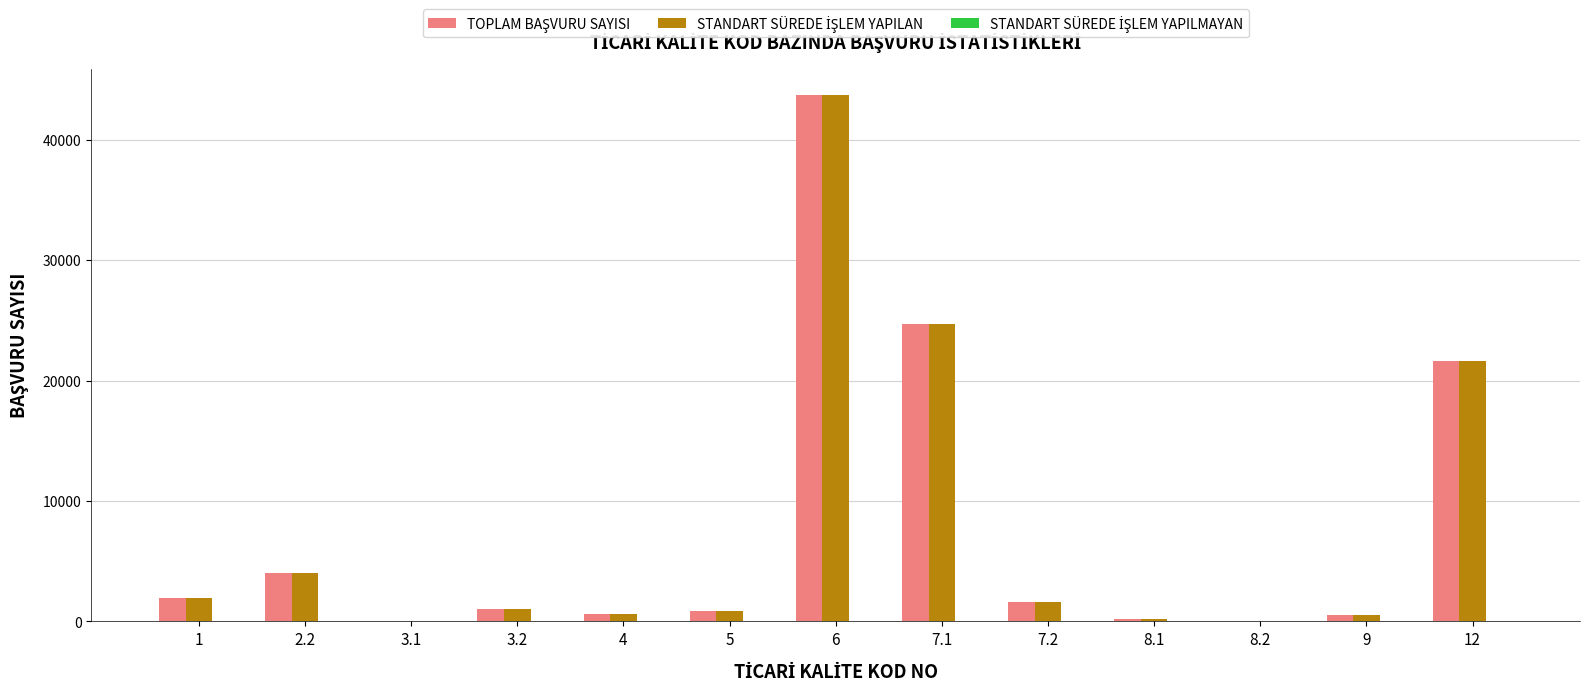

What is the maximum value shown in the chart?

43701